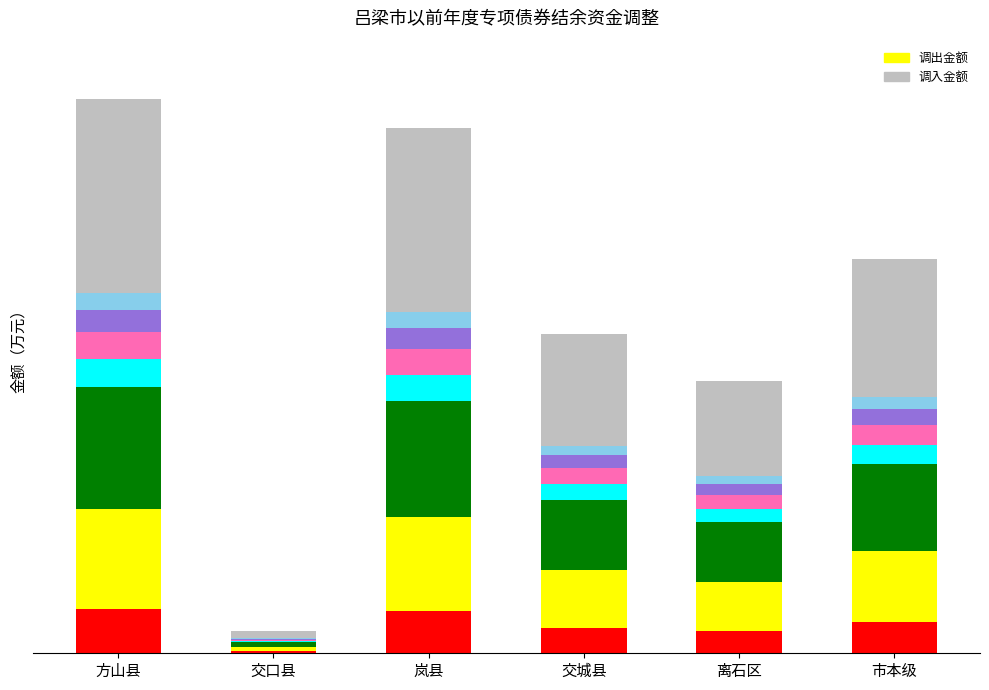

Does the chart contain stacked bars?

Yes